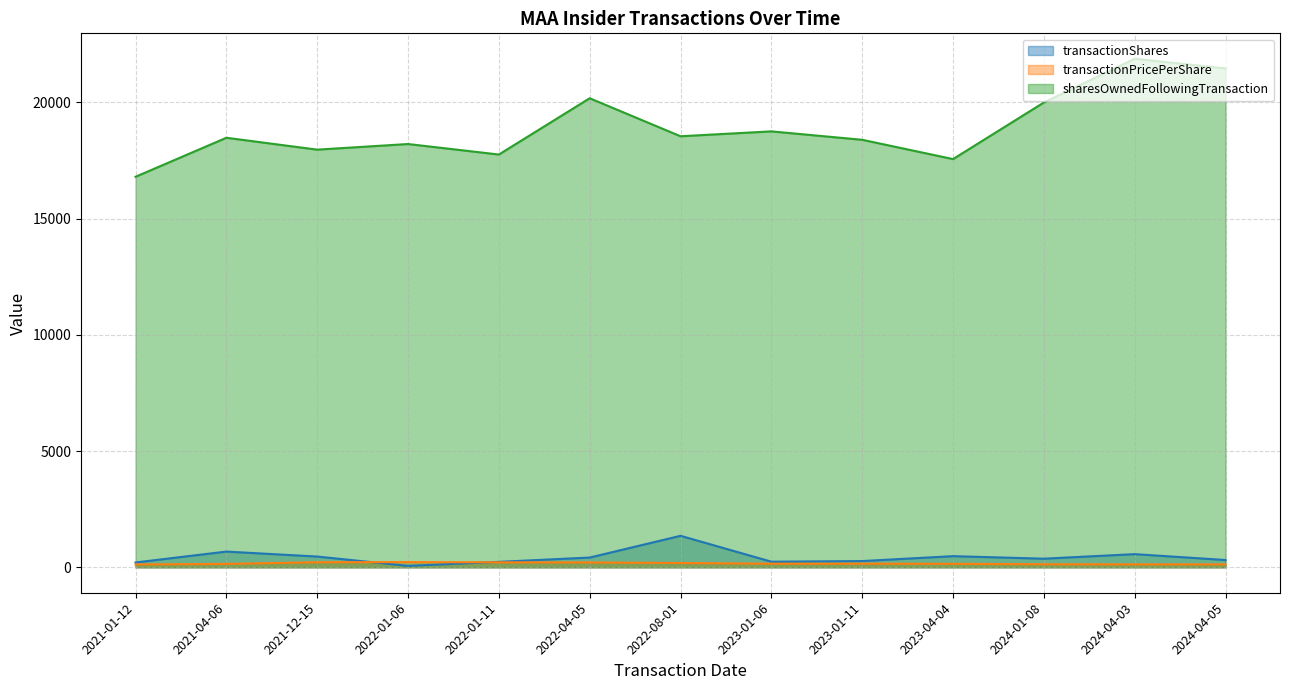

At which category is the sum across all series the highest?

2024-04-03